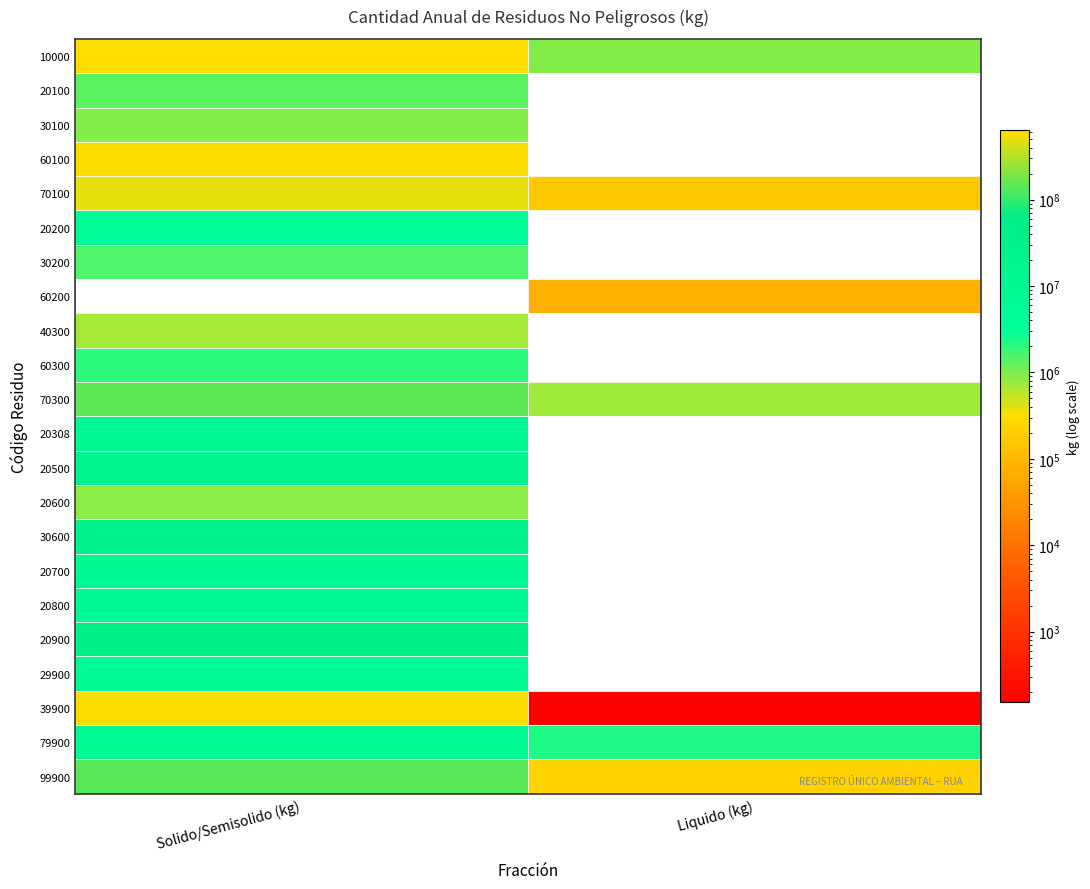

What is the total value across all series at Solido/Semisolido (kg)?

1071103314.7